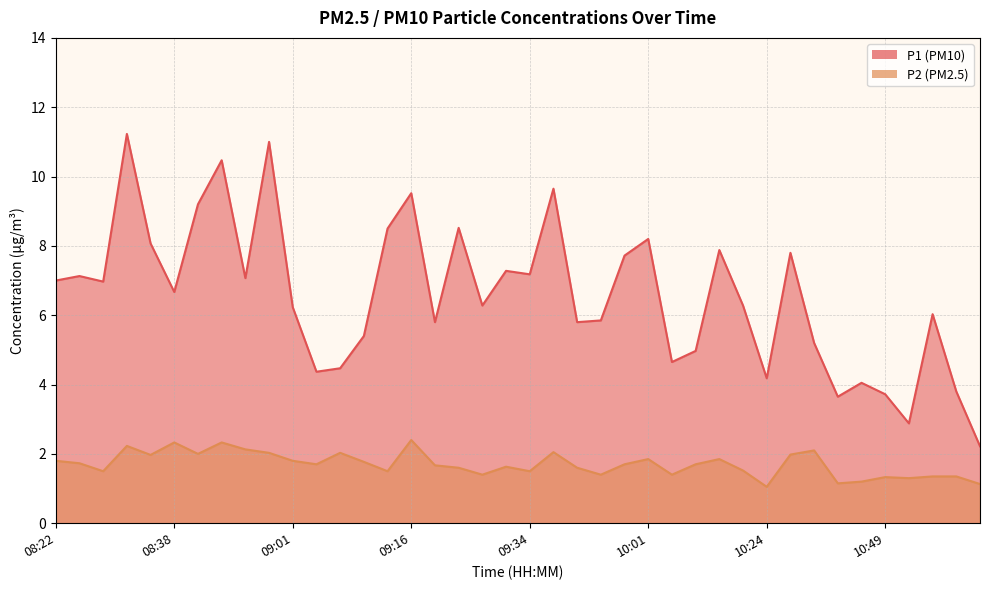

True or false: P2 and P1 cross at least once.

False